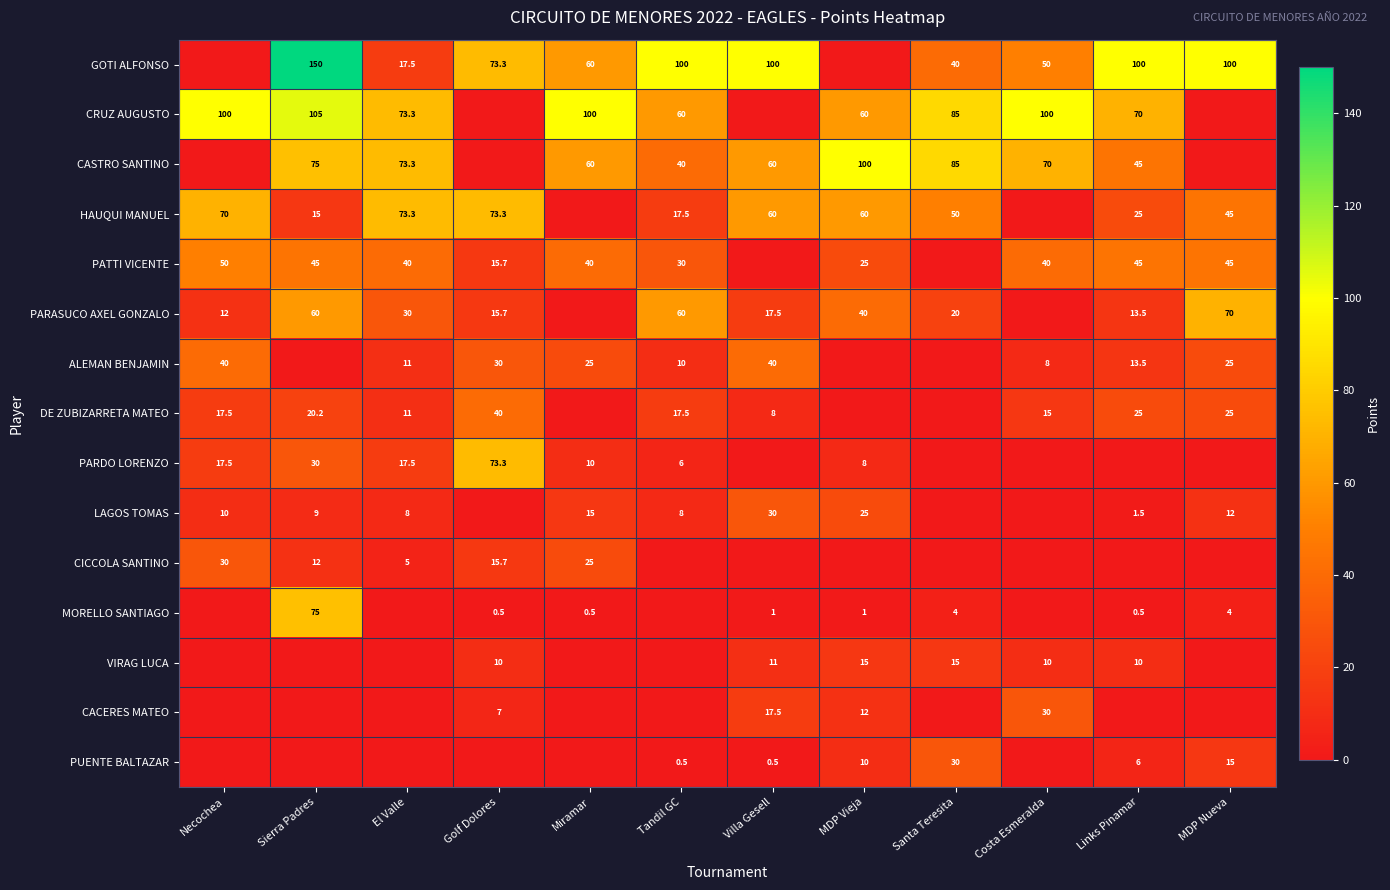

The ALEMAN BENJAMIN series shows 15.3 at MDP Nueva. True or false?

False